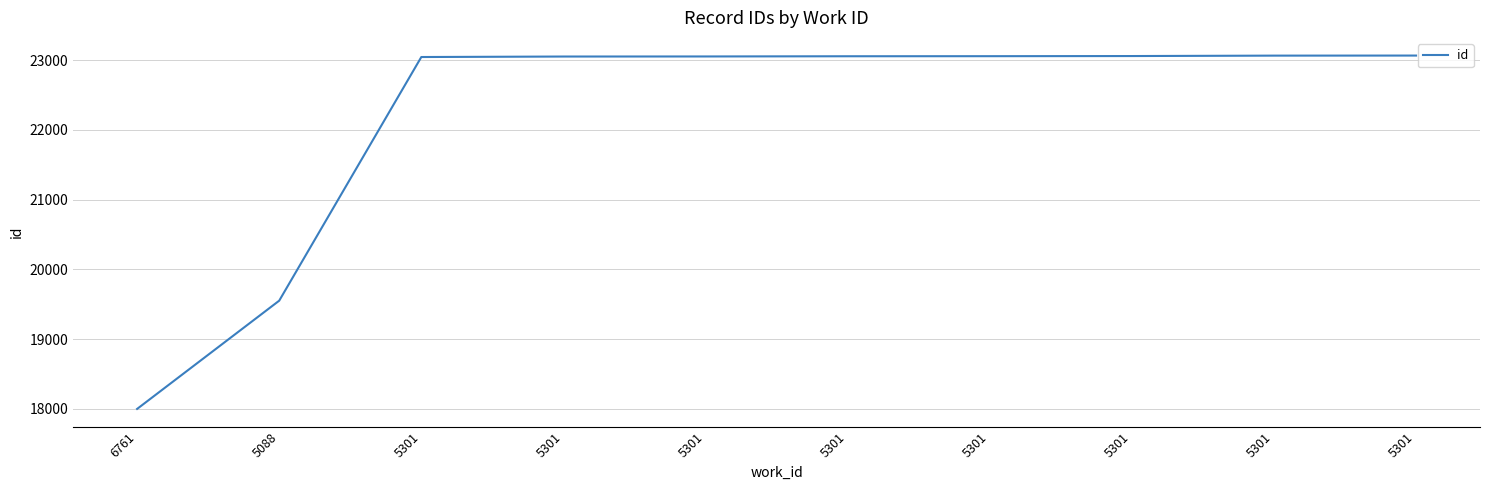

At which label does the data first exceed 23054?

5301